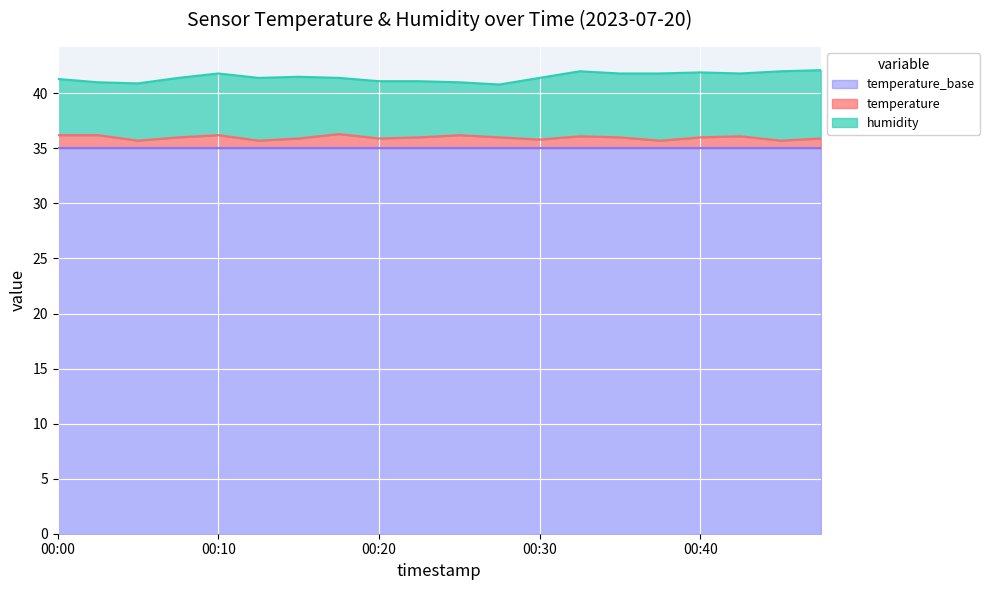

Which label corresponds to the smallest value in the chart?

00:05